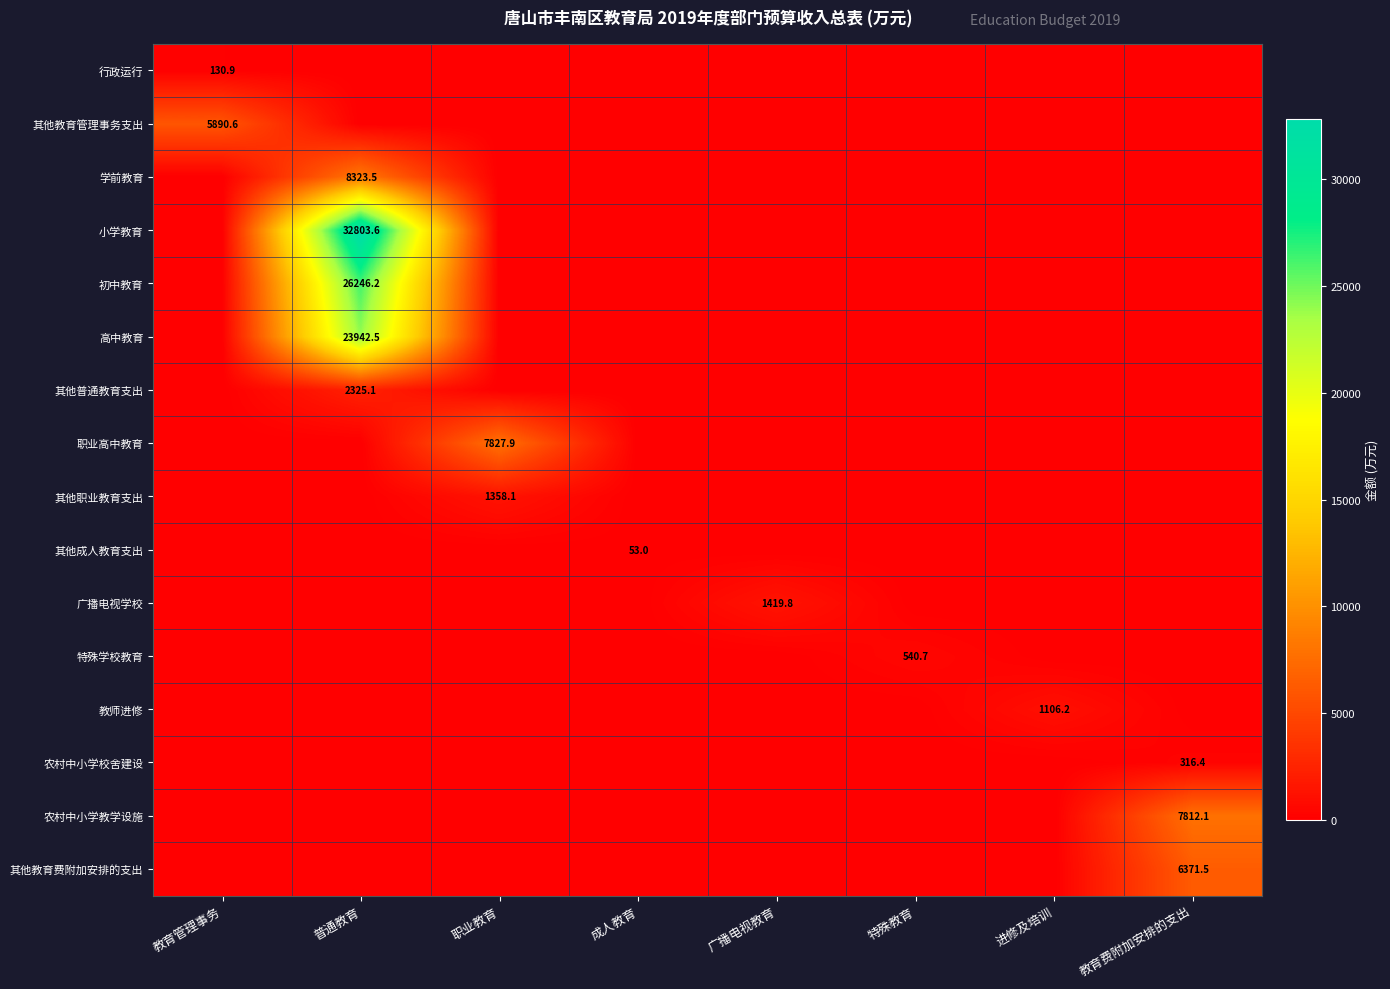

At how many categories does at least one series exceed 7239?

3